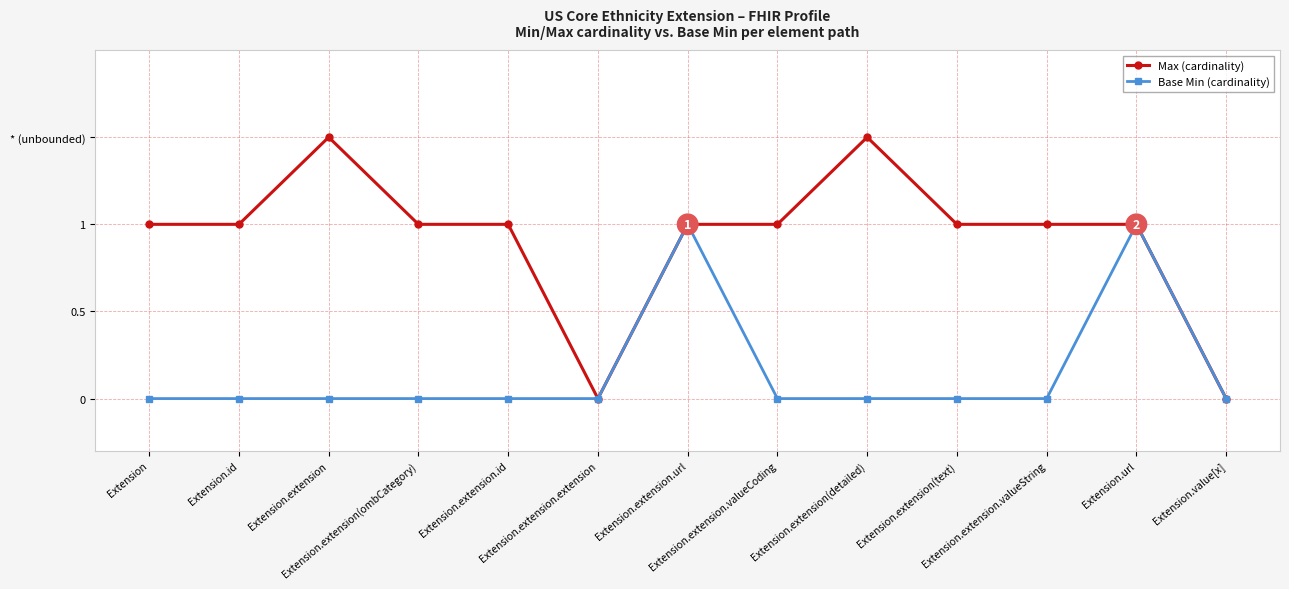

Which series changed the most between Extension.id and Extension.extension.id?

Max (cardinality)